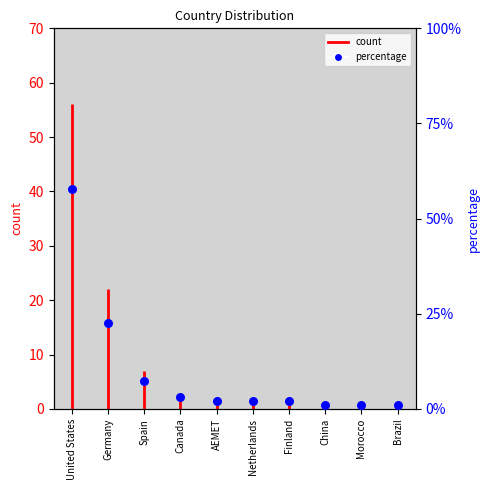

What is the change in value from Finland to China?

-1.0